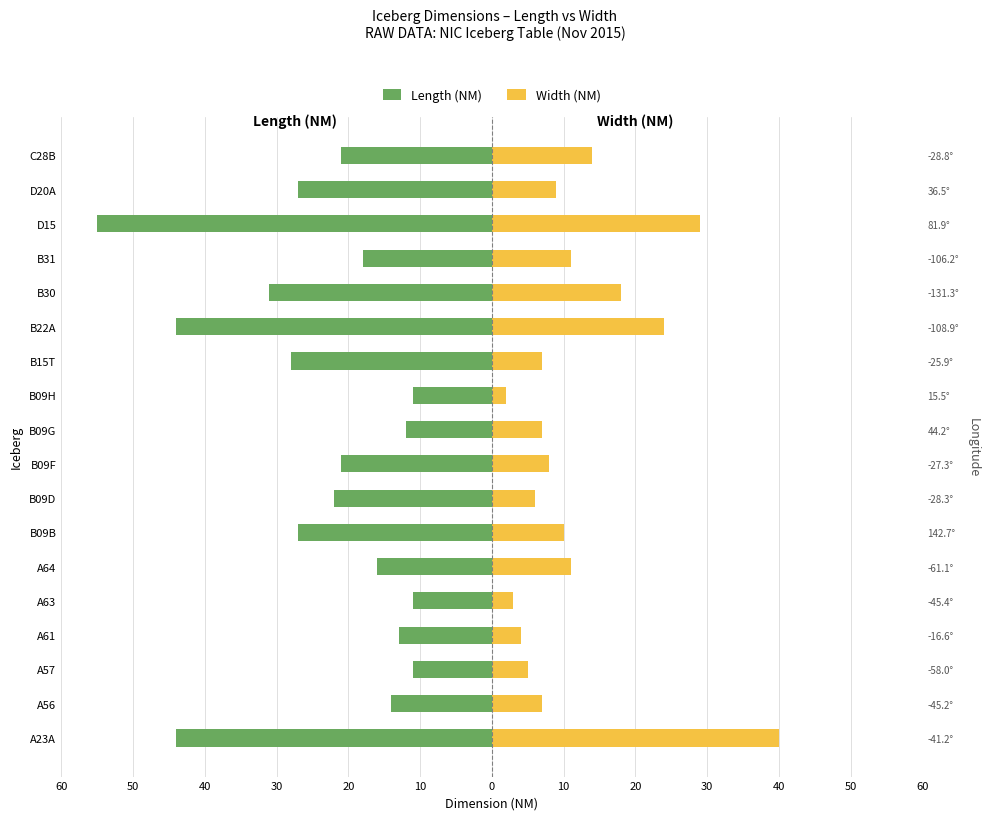

Count the number of data series in this chart.

2